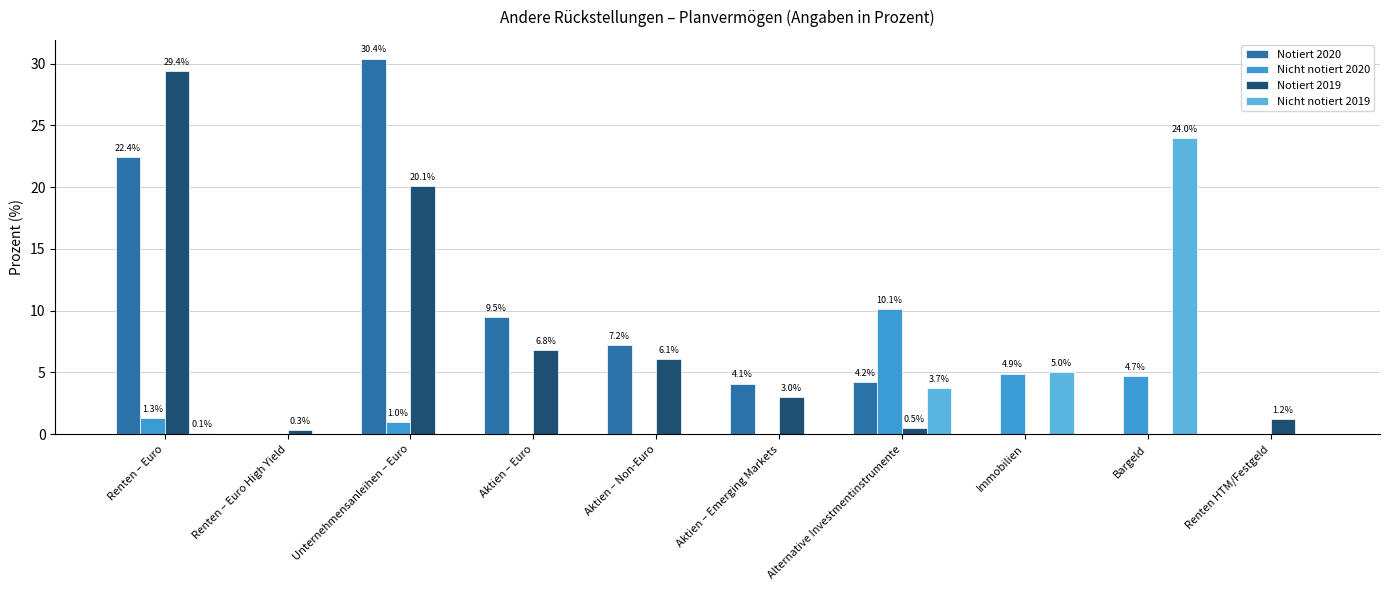

Does the chart contain stacked bars?

No